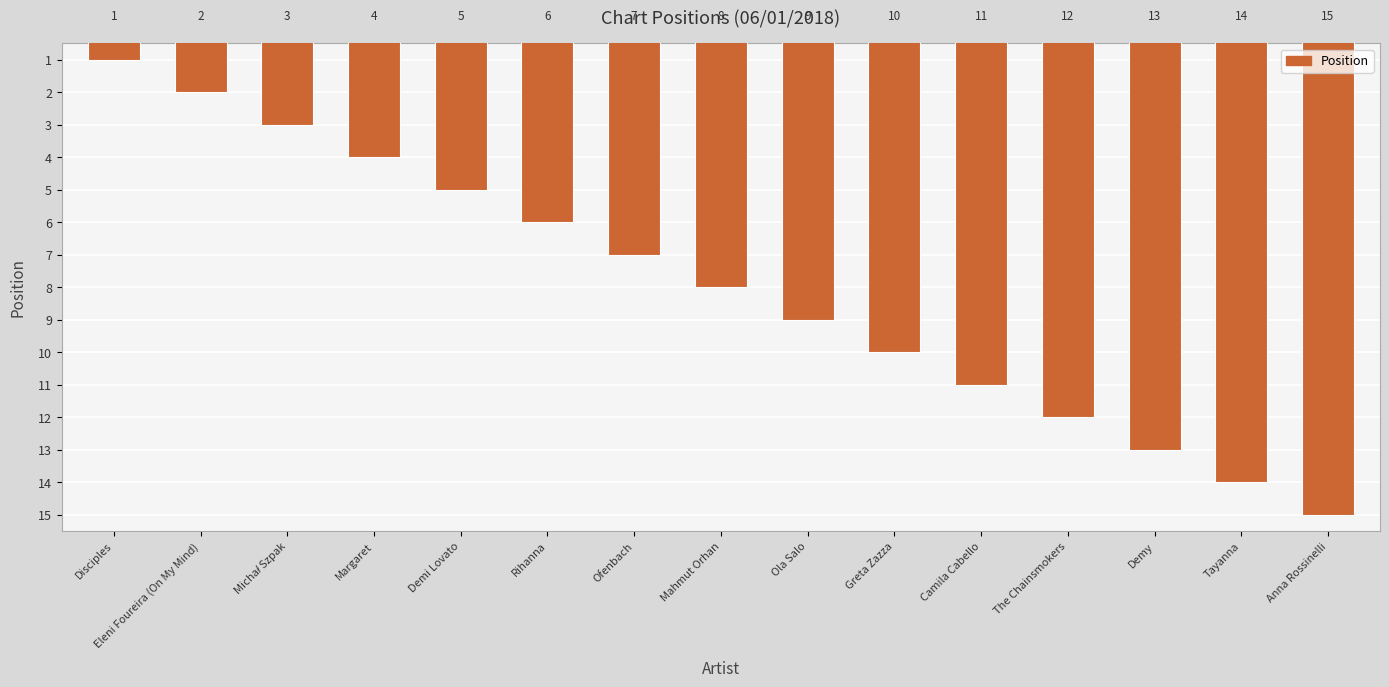

What is the difference between the values at Greta Zazza and Ola Salo?

1